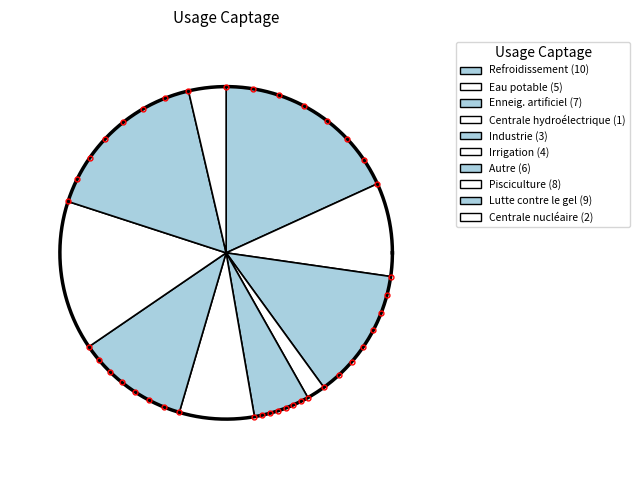

Which has a higher value, Centrale hydroélectrique or Lutte contre le gel?

Lutte contre le gel